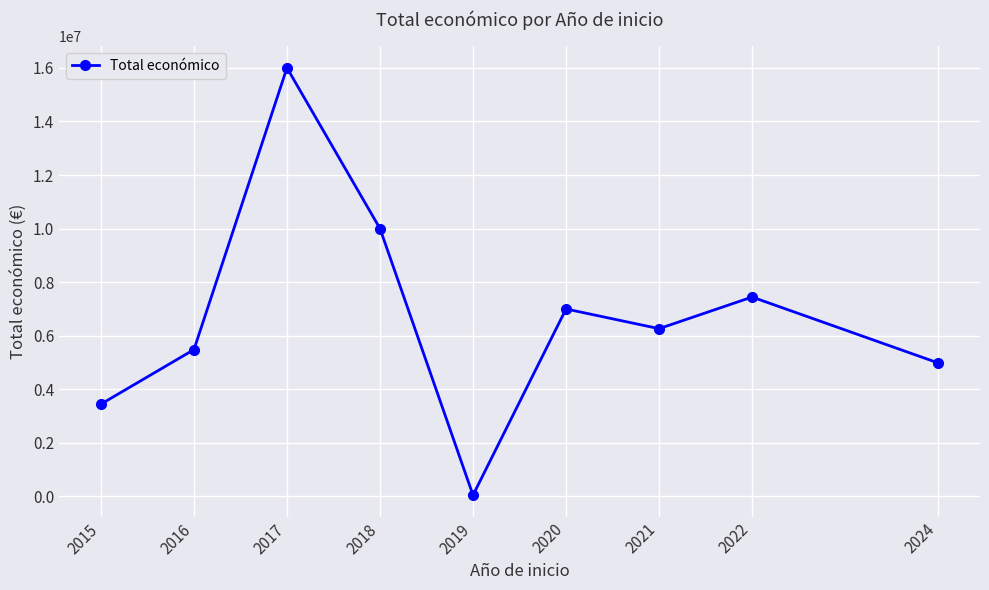

List the labels in order of value, largest first.

2017, 2018, 2022, 2020, 2021, 2016, 2024, 2015, 2019